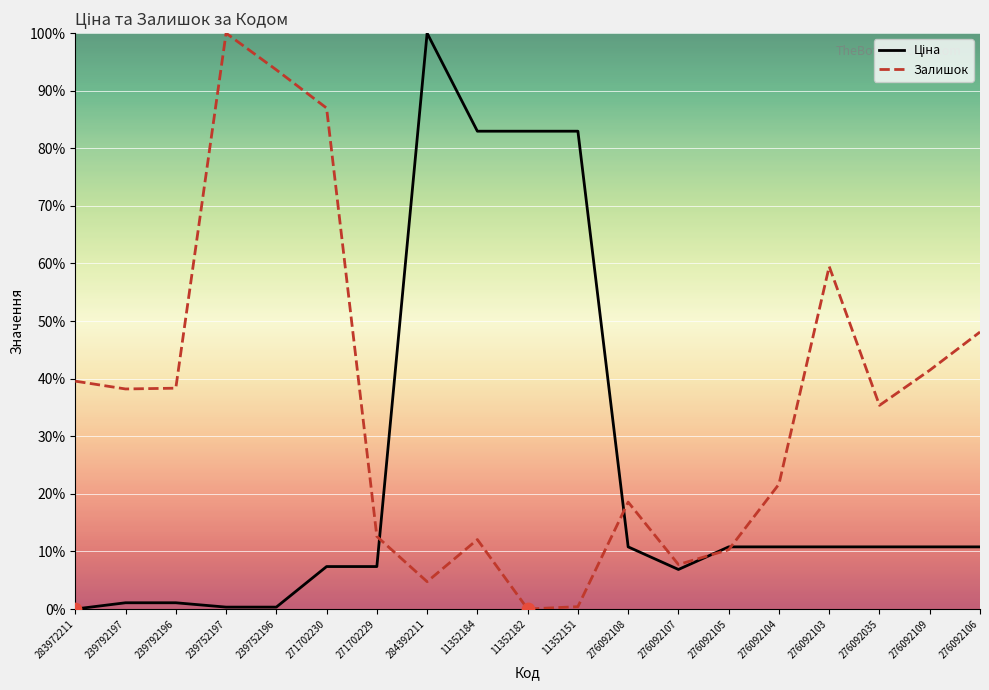

At how many categories does at least one series exceed 43?

9